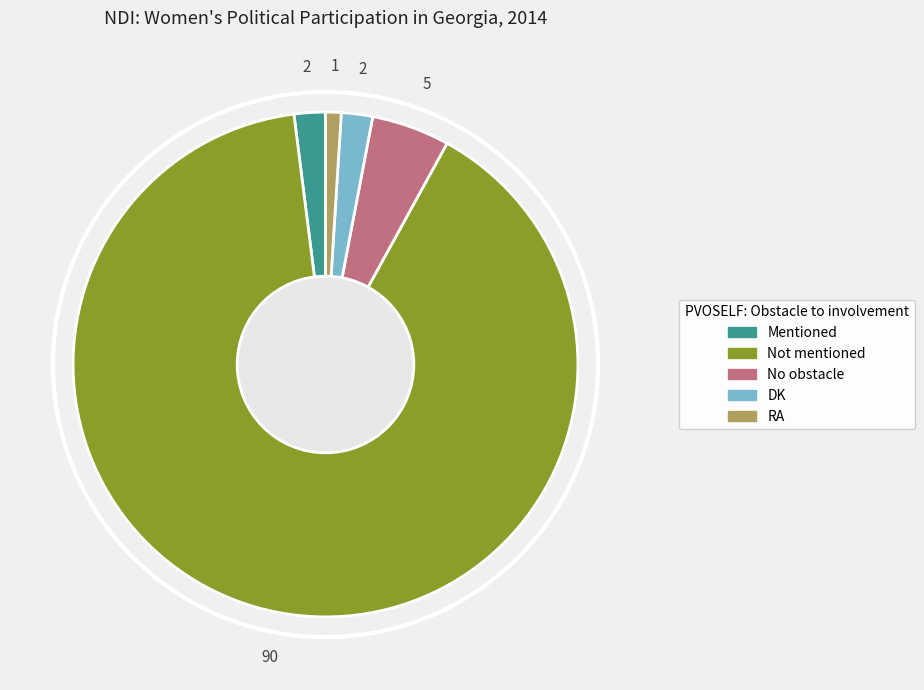

Which category has the smallest portion of the pie?

RA